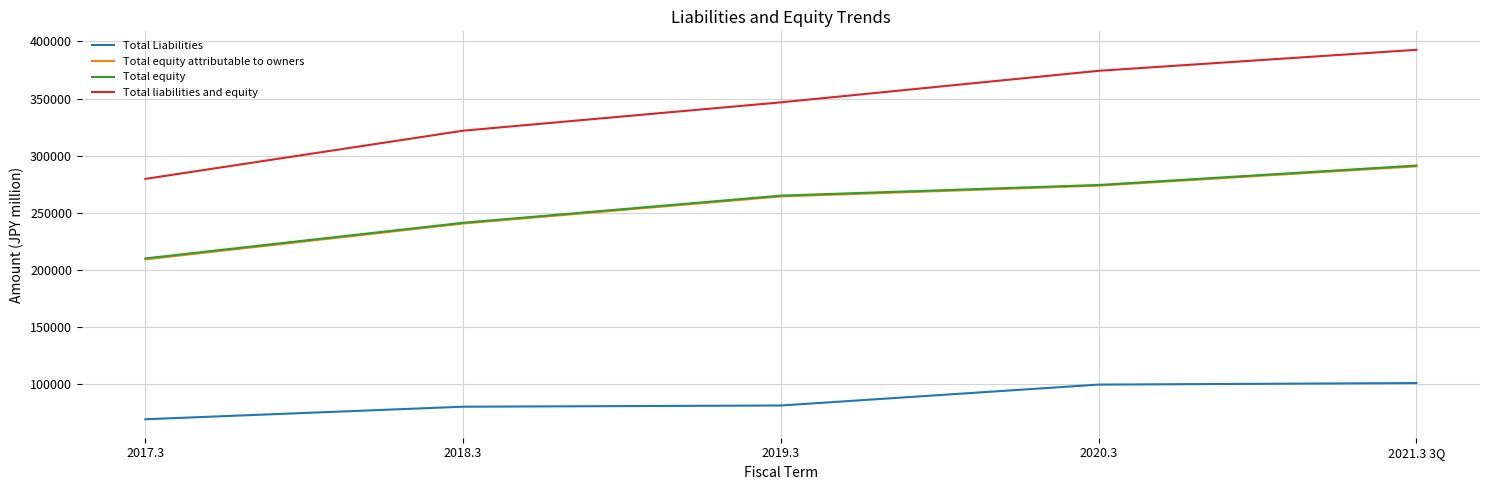

What is the smallest value displayed?

69564